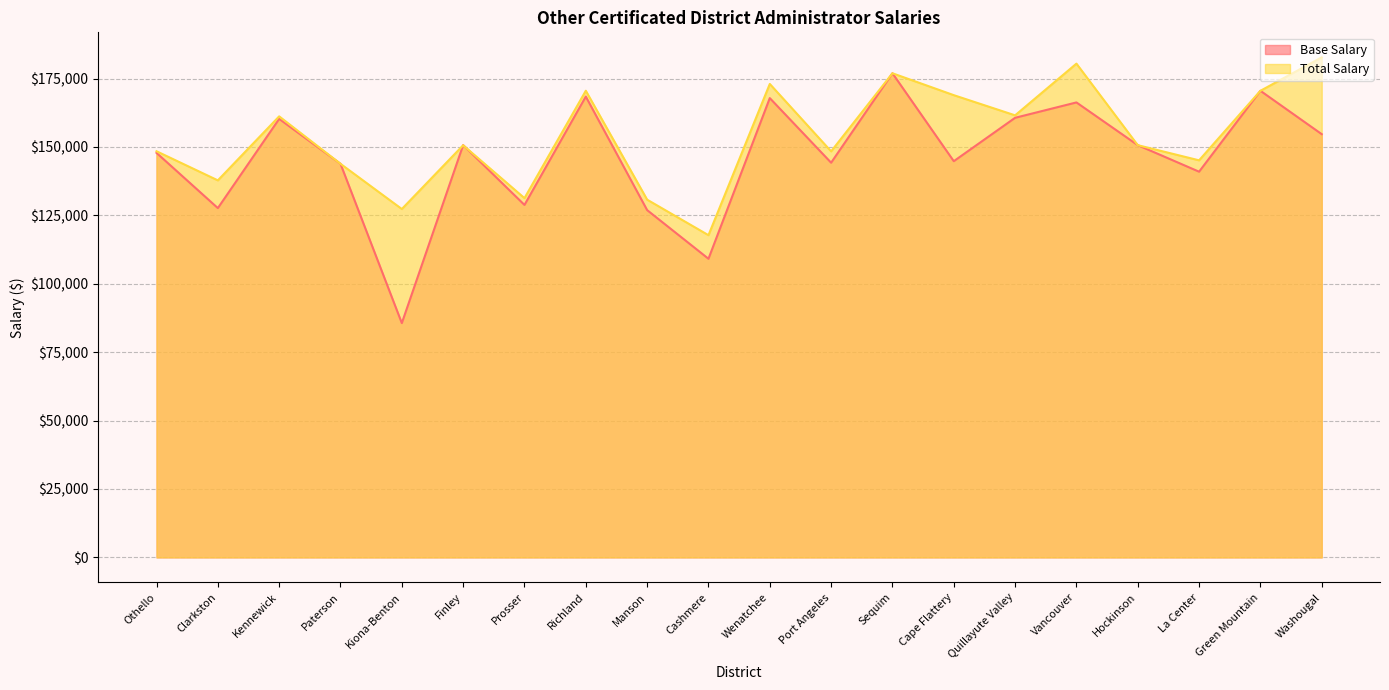

What is the difference between the Base Salary values at Cape Flattery and Othello?

3041